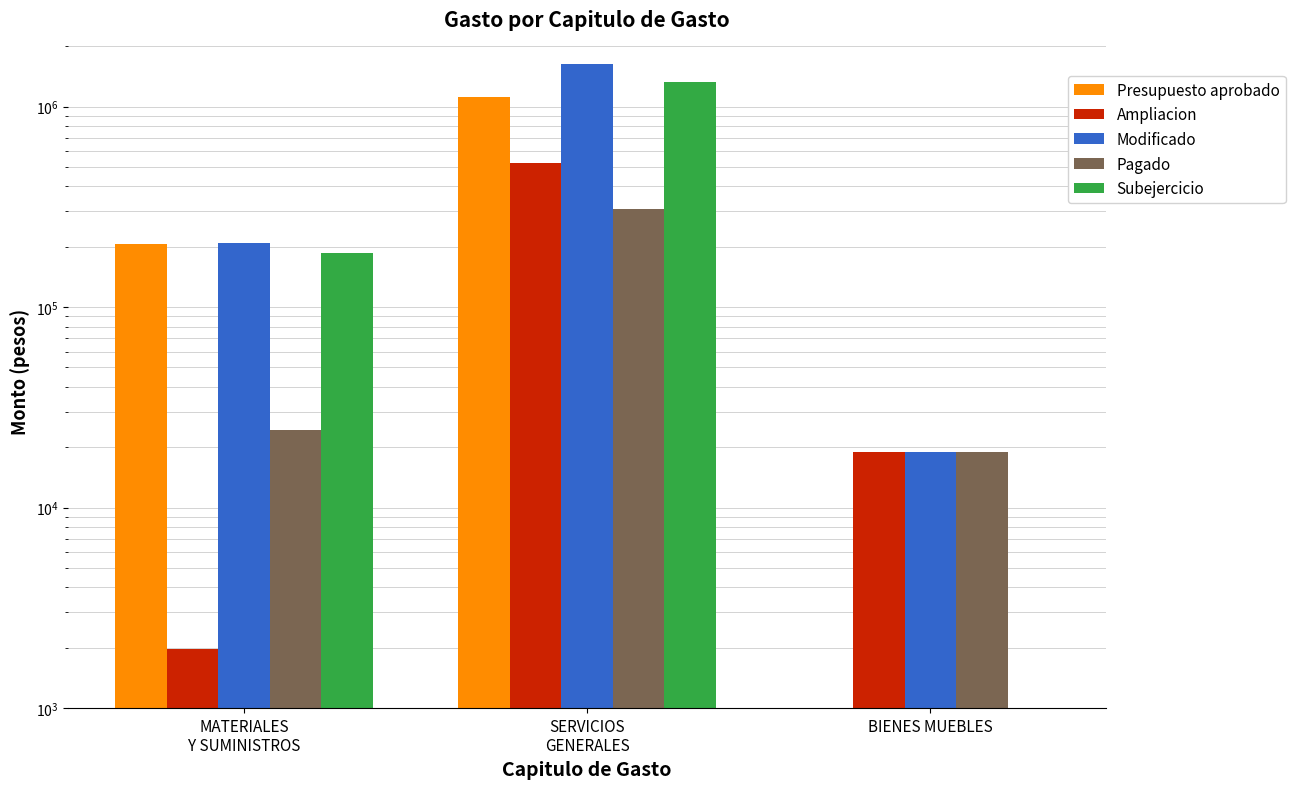

Rank the categories by Modificado value from lowest to highest.

BIENES MUEBLES, MATERIALES
Y SUMINISTROS, SERVICIOS
GENERALES